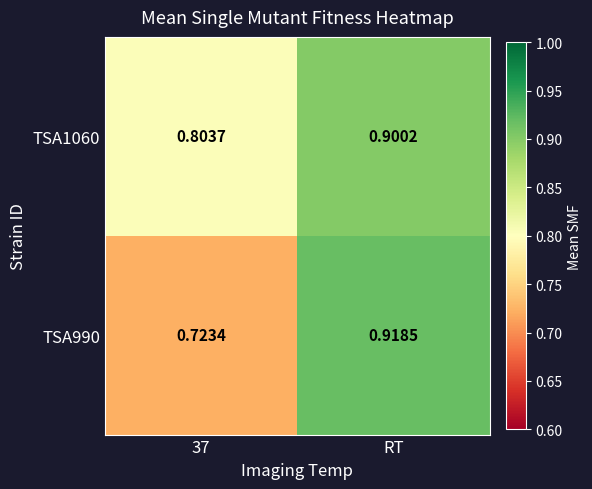

Is the value of TSA1060 at RT greater than the value of TSA990 at RT?

No